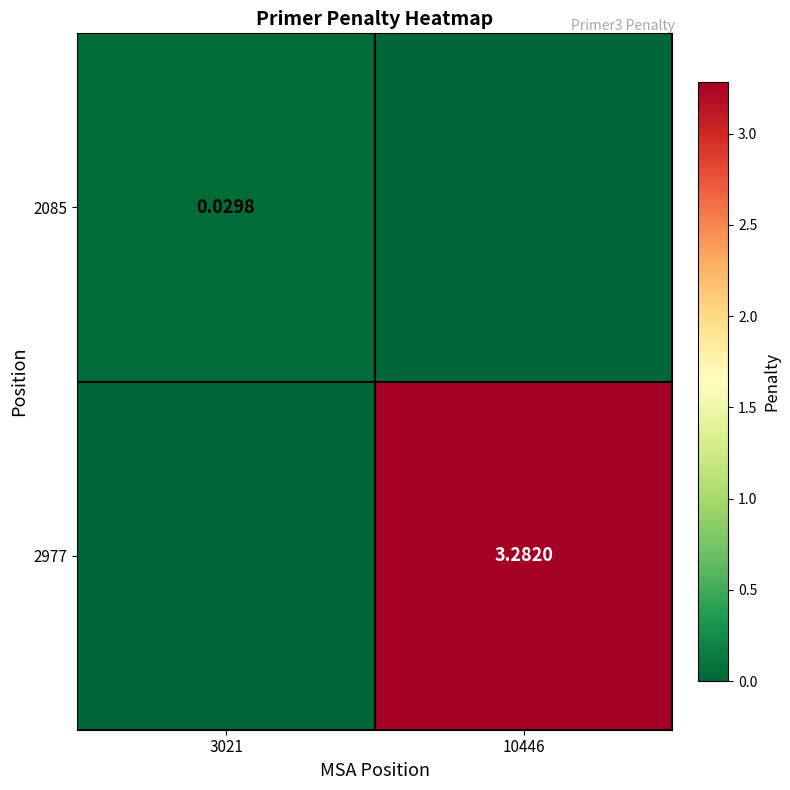

Is the value of 2977 at 10446 greater than the value of 2085 at 3021?

Yes